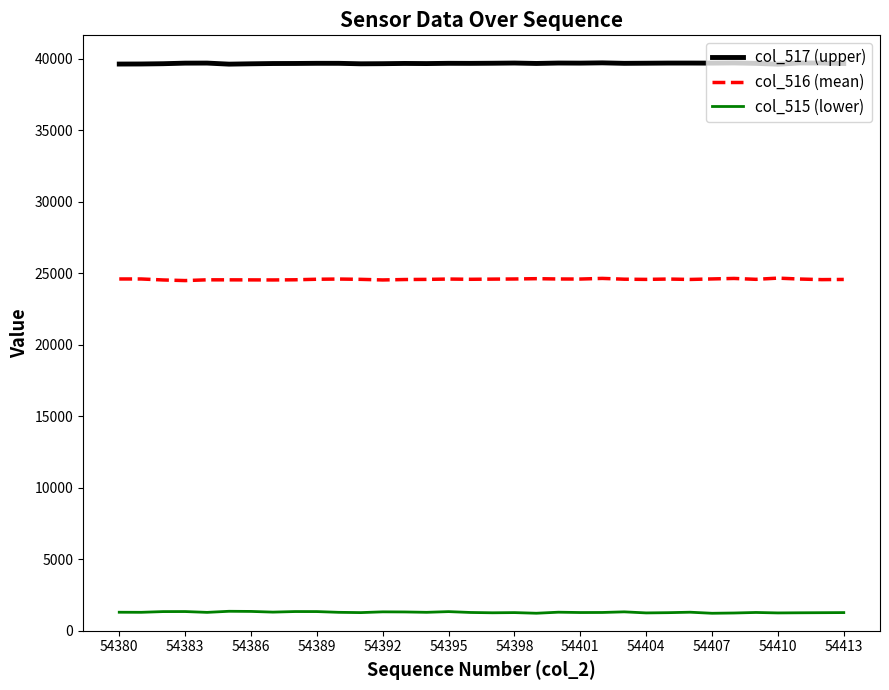

What is the lowest value of the col_515 (lower) series?

1224